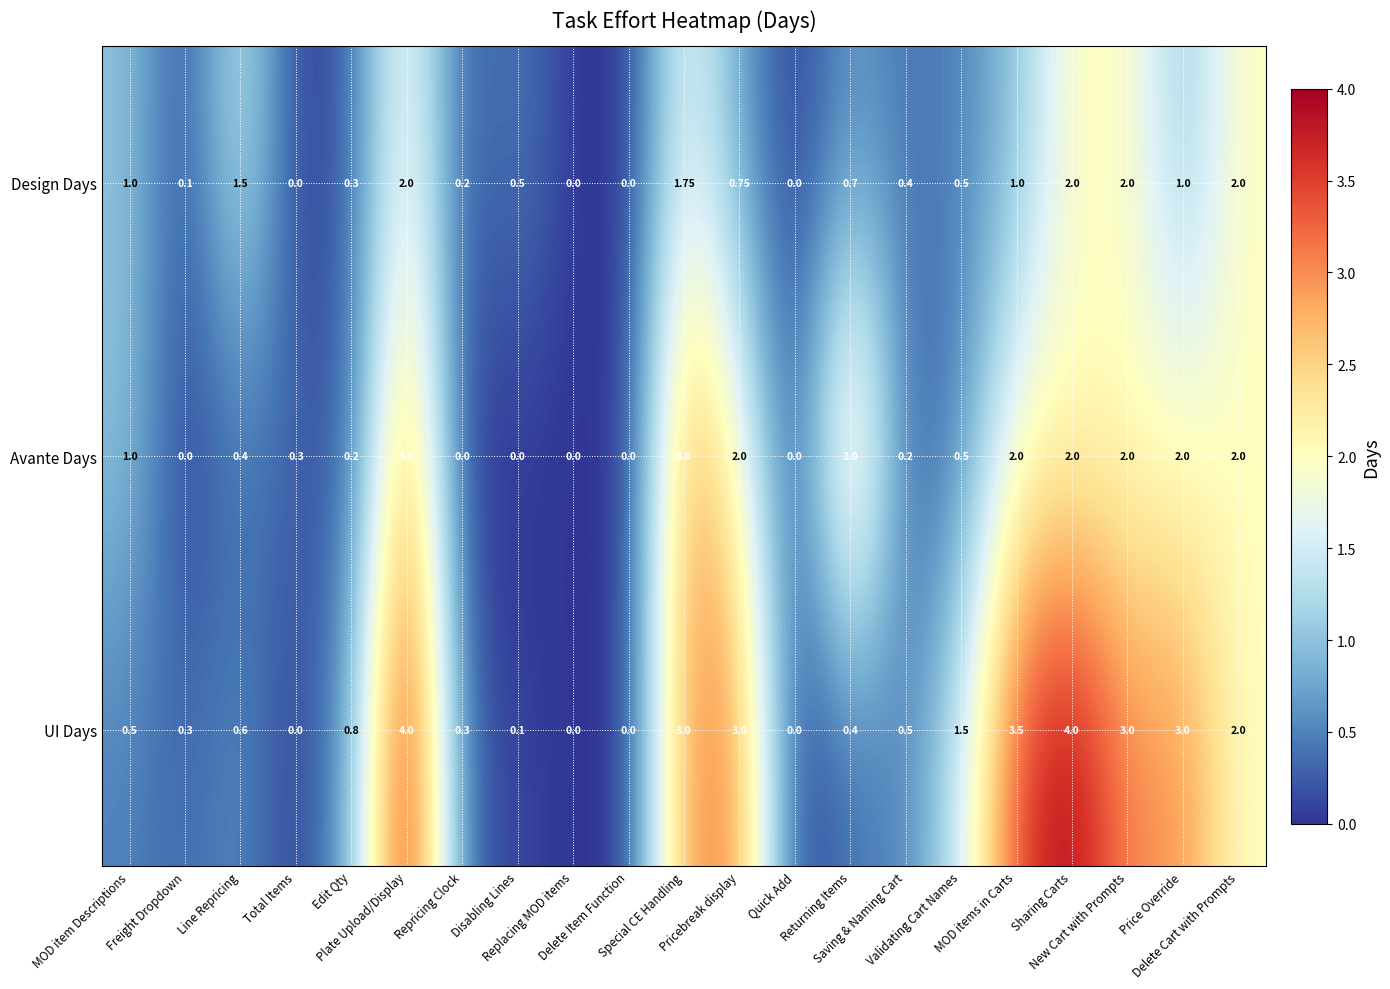

Rank the series by their maximum value, from highest to lowest.

UI Days, Avante Days, Design Days